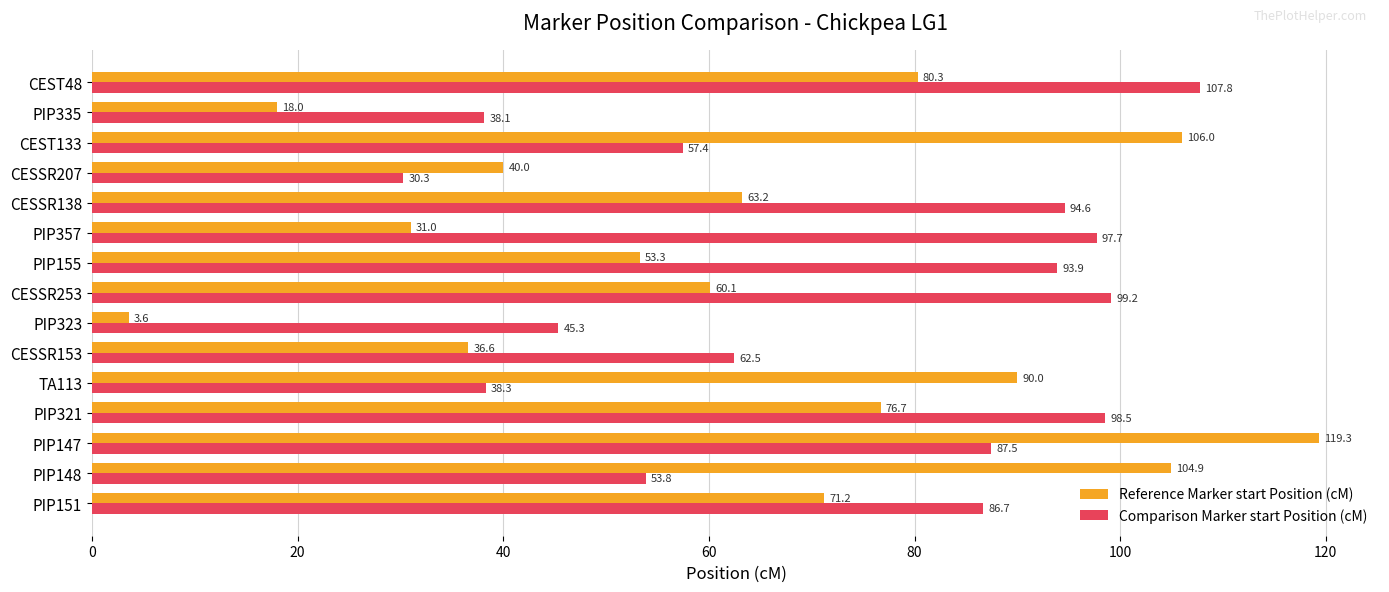

Is it true that Comparison Marker start Position (cM) equals 93.9 at PIP155?

True